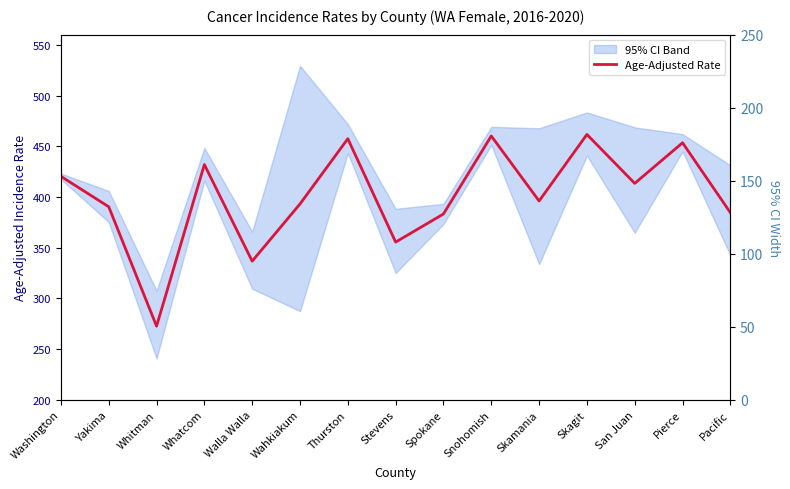

Rank the series at Yakima from highest to lowest value.

Age-Adjusted Rate, CI Width